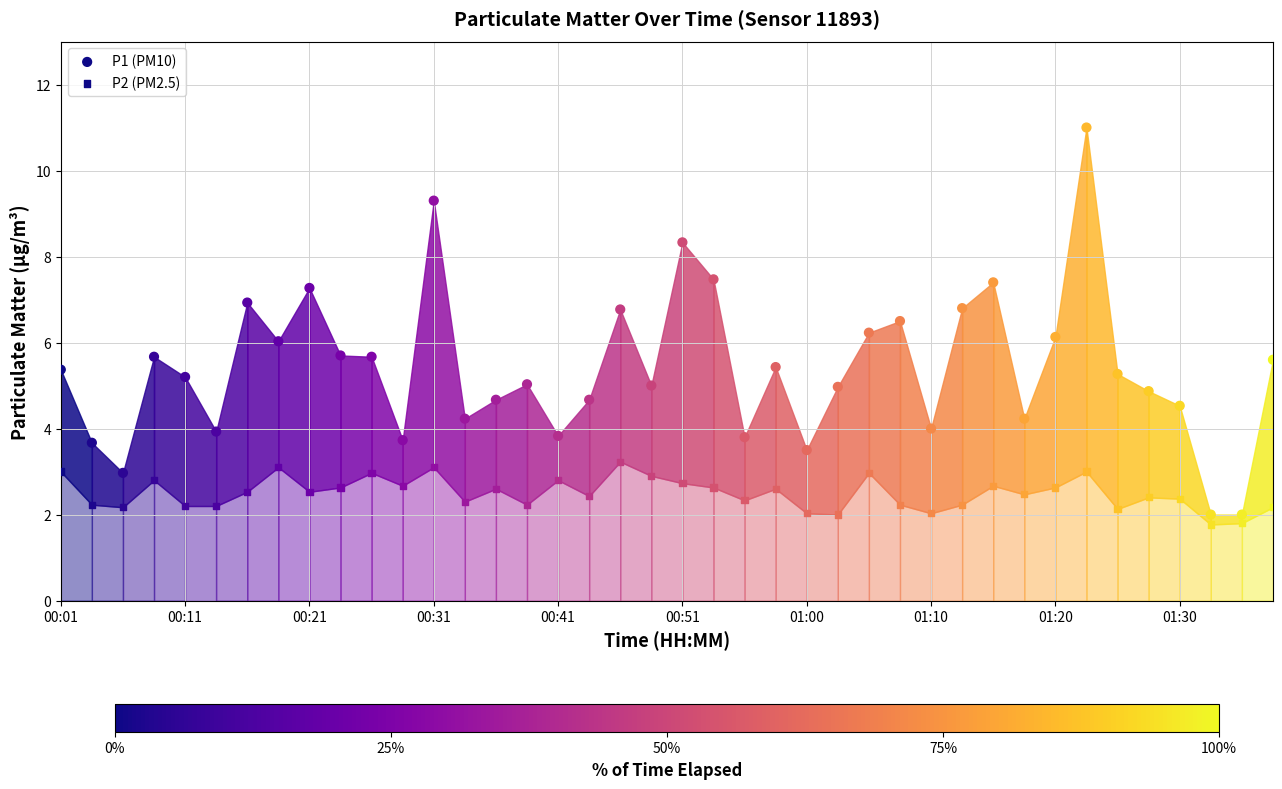

Which series has the largest total across all categories?

P1 (PM10)